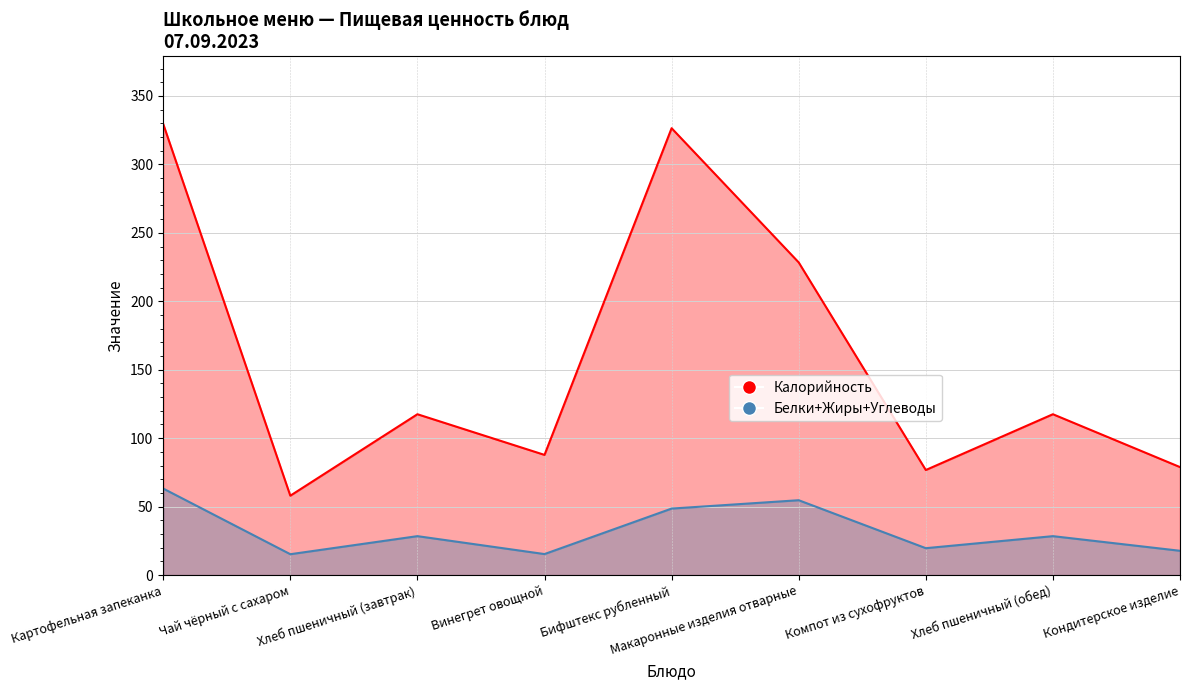

How many data points in Калорийность are above 117?

5